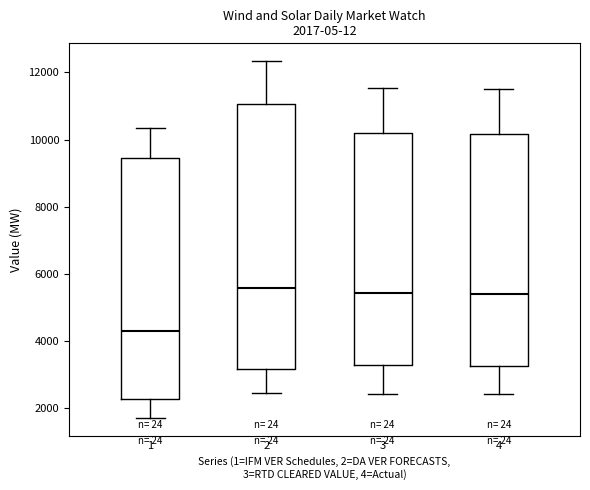

Which box is the tallest, from its lower edge to its upper edge?

2